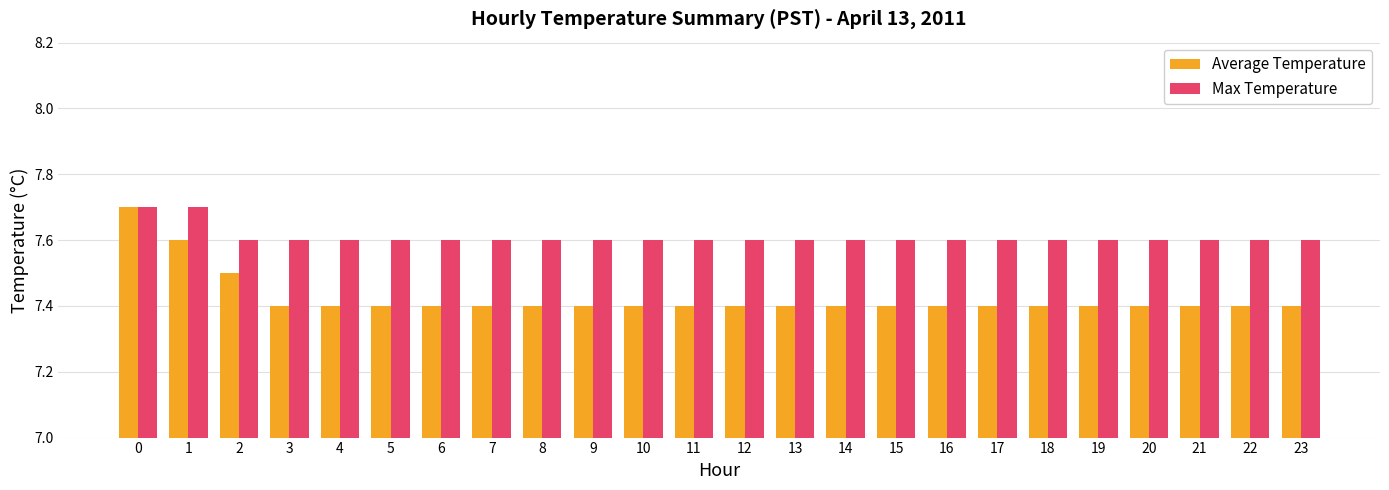

Reading right to left, transcribe all the data shown in this chart.

Average Temperature: 7.4	7.4	7.4	7.4	7.4	7.4	7.4	7.4	7.4	7.4	7.4	7.4	7.4	7.4	7.4	7.4	7.4	7.4	7.4	7.4	7.4	7.5	7.6	7.7
Max Temperature: 7.6	7.6	7.6	7.6	7.6	7.6	7.6	7.6	7.6	7.6	7.6	7.6	7.6	7.6	7.6	7.6	7.6	7.6	7.6	7.6	7.6	7.6	7.7	7.7